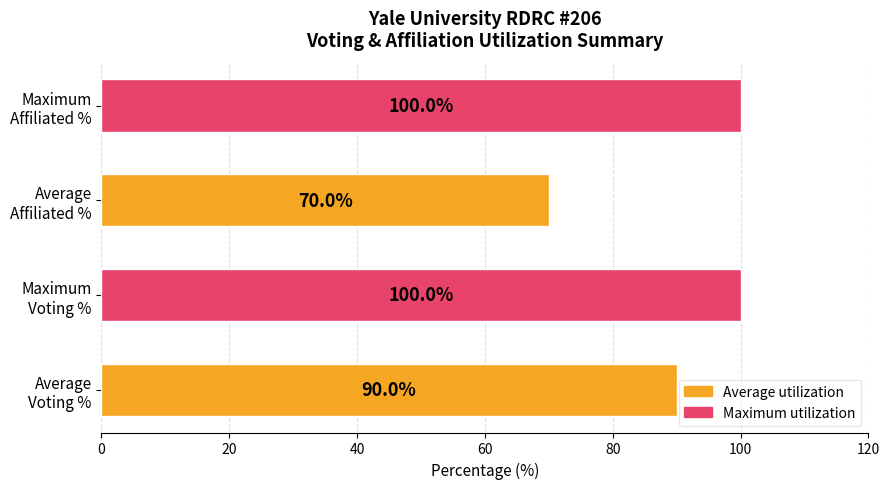

What is the minimum value shown in the chart?

70